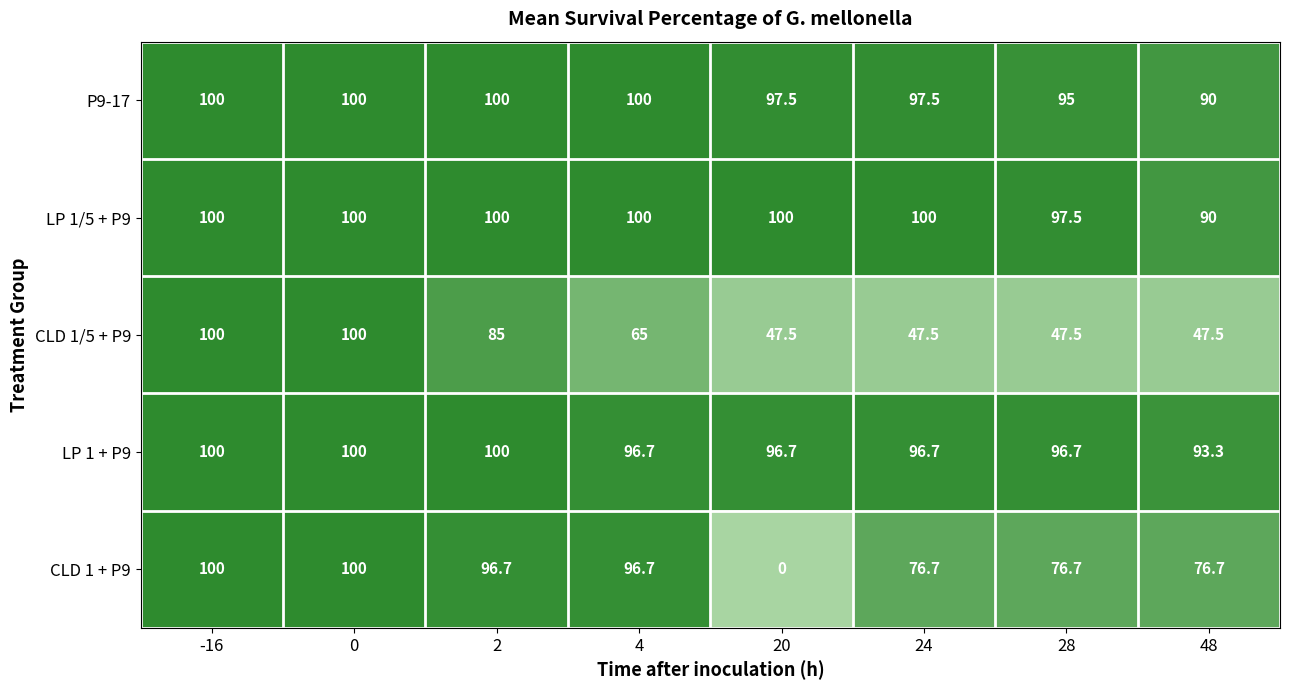

The LP 1/5 + P9 series shows 100.0 at 0. True or false?

True